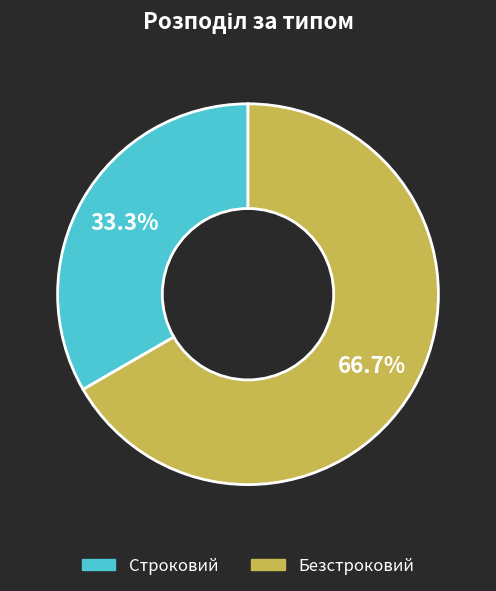

To the nearest percent, what portion does Безстроковий represent?

67%